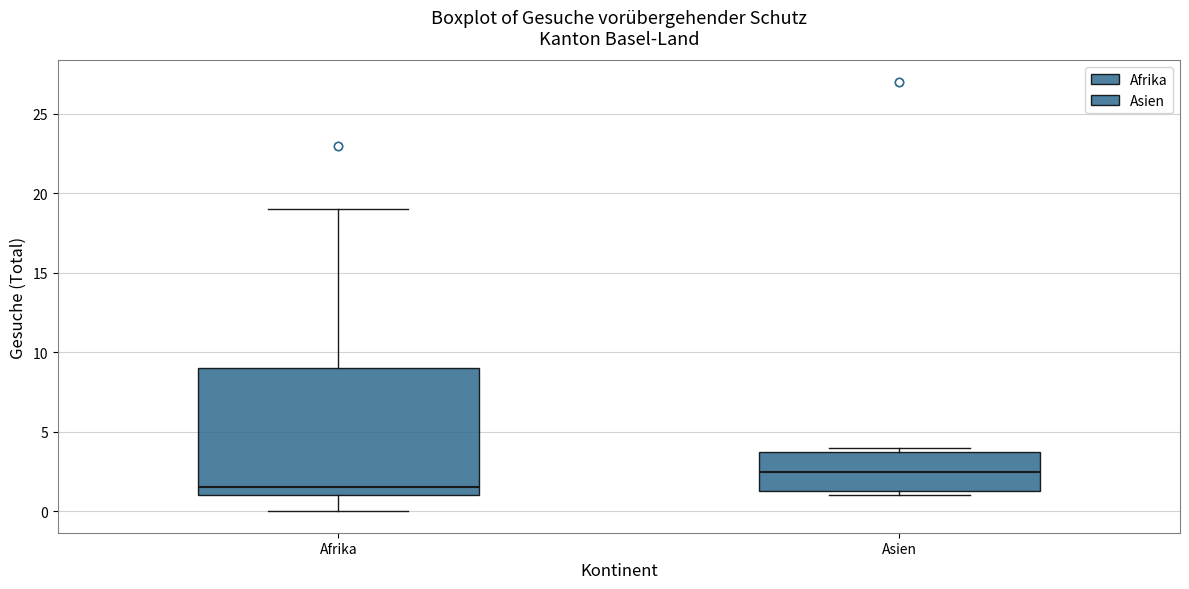

Reading left to right, transcribe this box plot: for each box, give where its median line is, the range the box spans, and where its two whiskers end, as read against the y-axis. The values are not printed on the chart, so give them approximately, as read against the axis.

Afrika: median 1.5, box 1.0 to 9.0, whiskers 0.0 to 19.0
Asien: median 2.5, box 1.5 to 4.0, whiskers 1.0 to 4.0 (just above the box's upper edge)